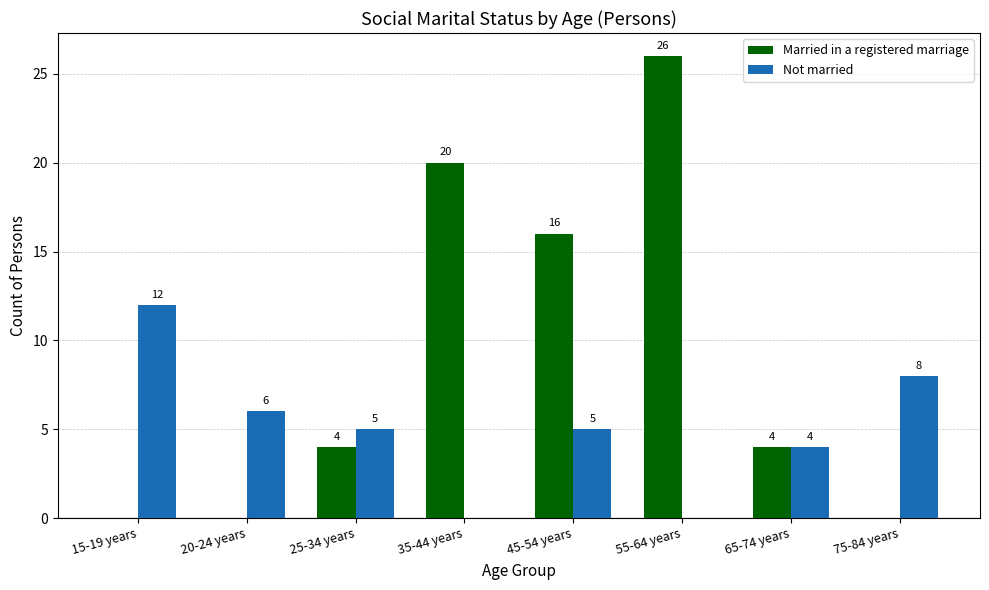

Reading left to right, what are all the values shown in this chart?

Married in a registered marriage: 15-19 years=0	20-24 years=0	25-34 years=4	35-44 years=20	45-54 years=16	55-64 years=26	65-74 years=4	75-84 years=0
Not married: 15-19 years=12	20-24 years=6	25-34 years=5	35-44 years=0	45-54 years=5	55-64 years=0	65-74 years=4	75-84 years=8